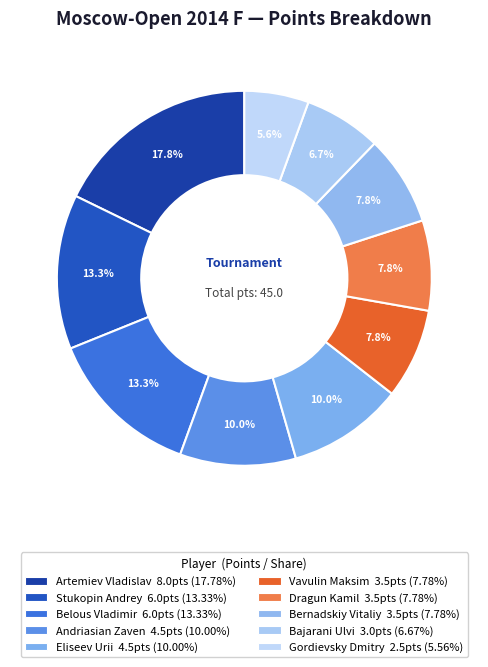

Which has a higher value, Andriasian Zaven or Eliseev Urii?

Andriasian Zaven